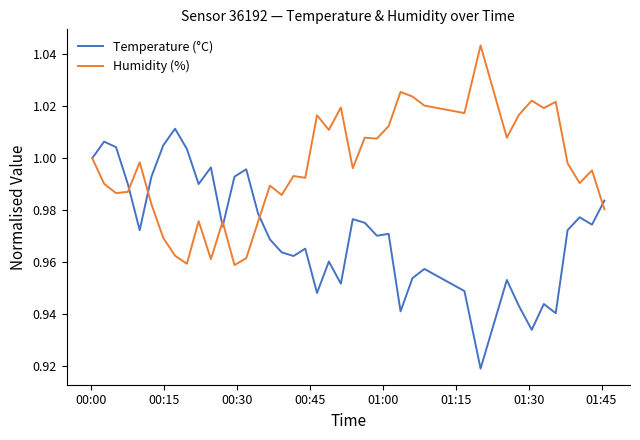

Which series has the largest total across all categories?

Humidity (%)